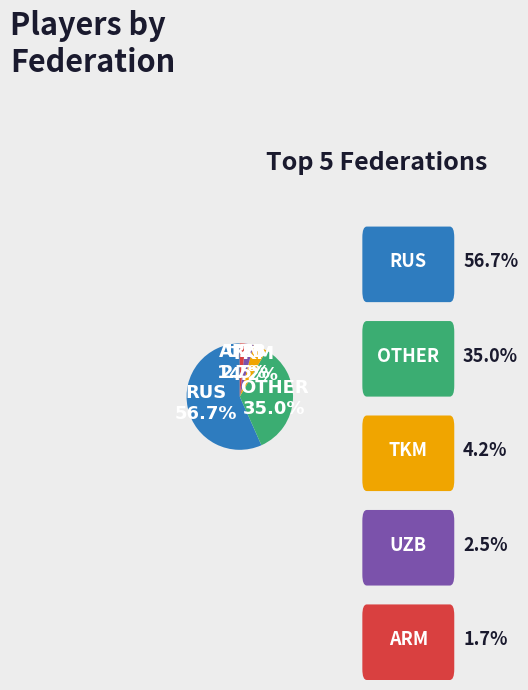

Is there any slice that represents more than half of the pie?

Yes